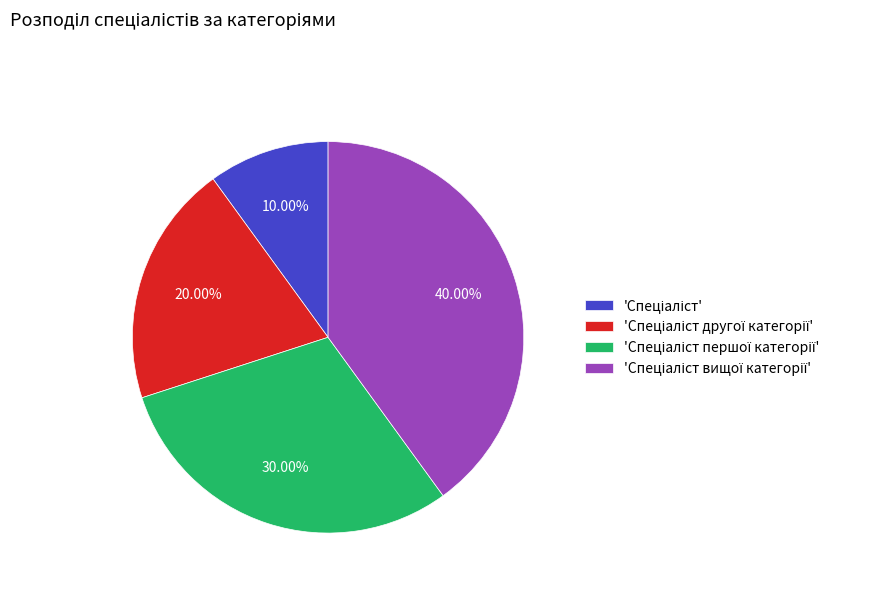

Does any single category account for the majority?

No